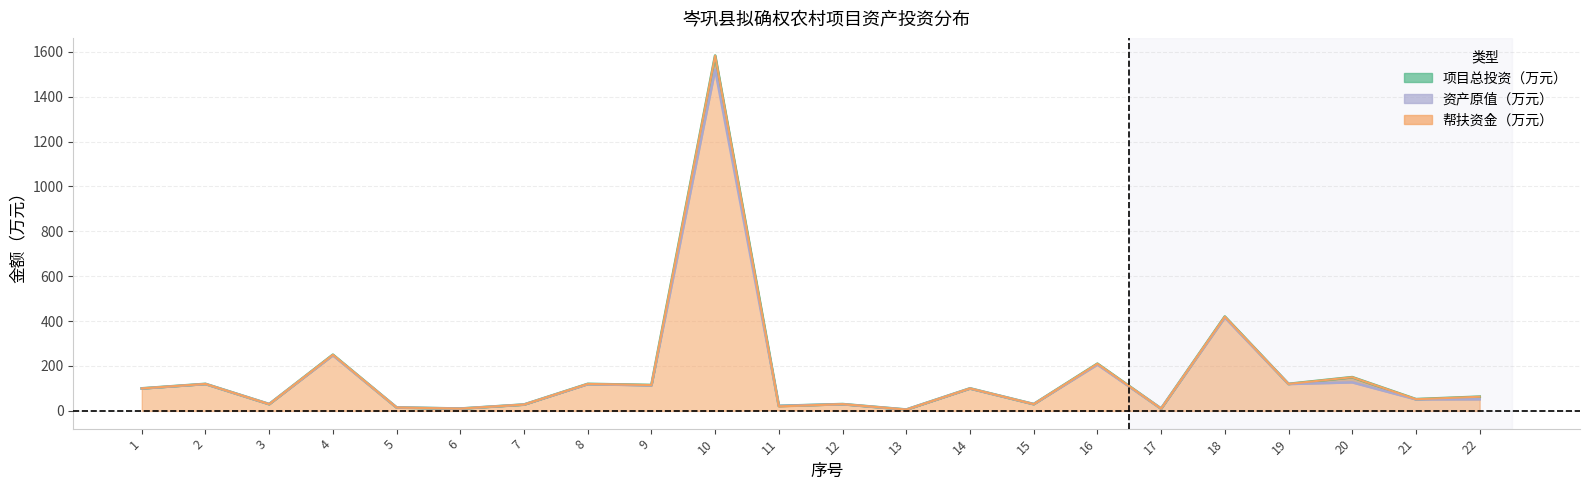

What is the minimum value shown in the chart?

5.6